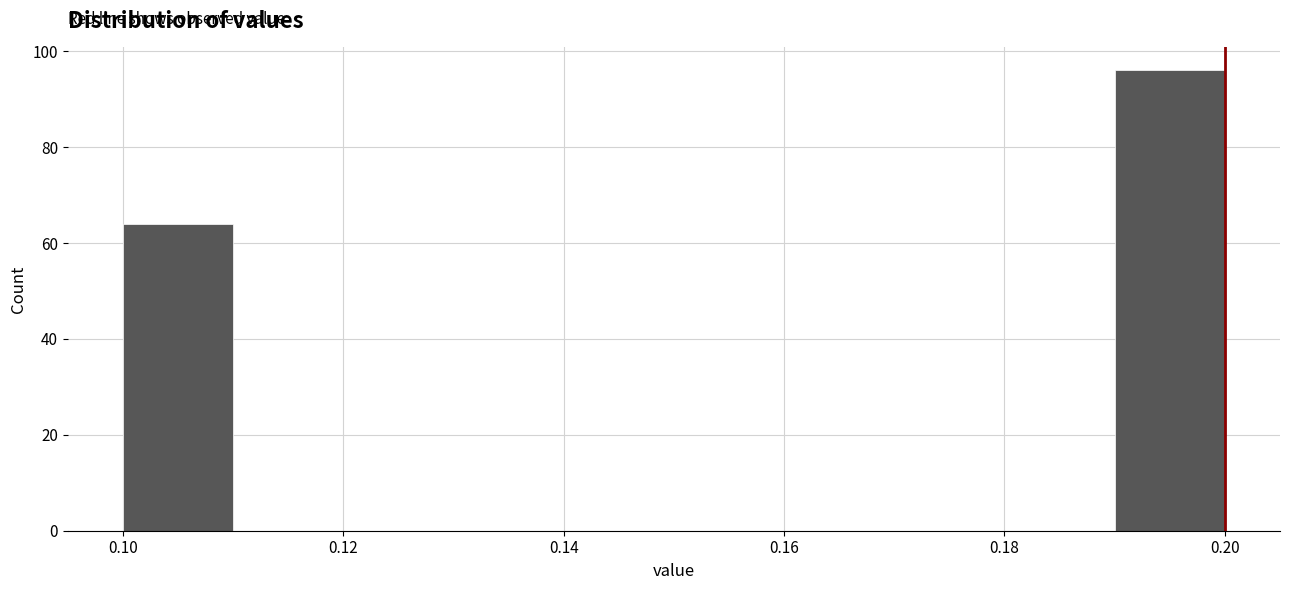

Over which range of the x-axis is the bar tallest?

0.19 to 0.20